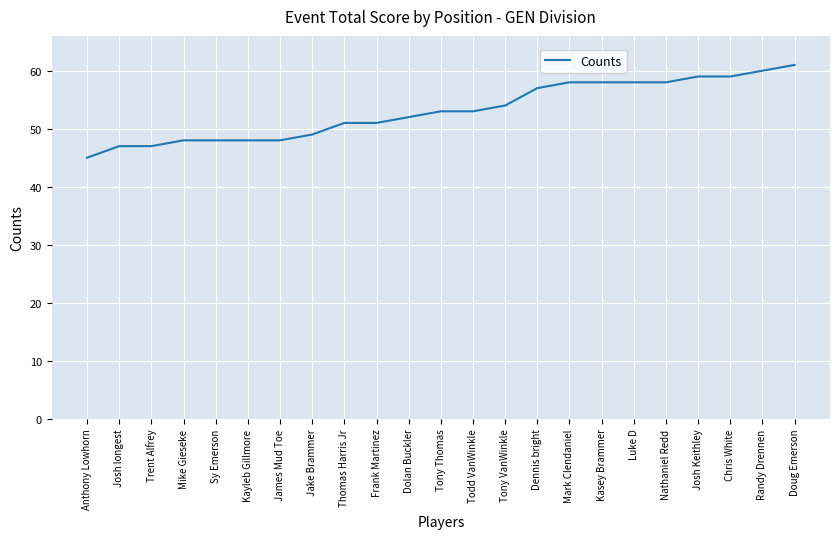

What is the smallest value displayed?

45